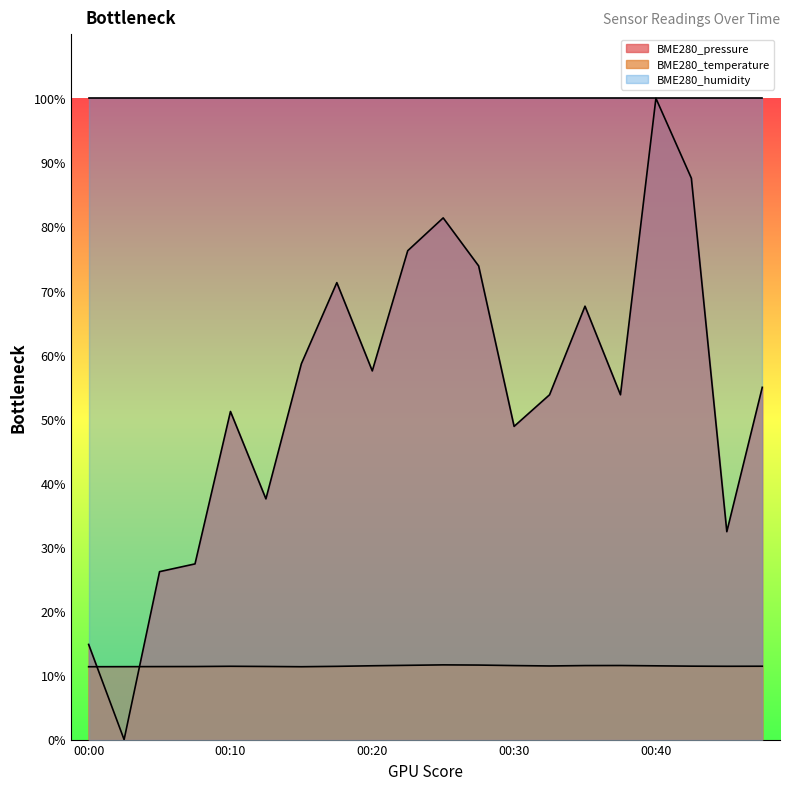

Which series has the largest total across all categories?

BME280_humidity